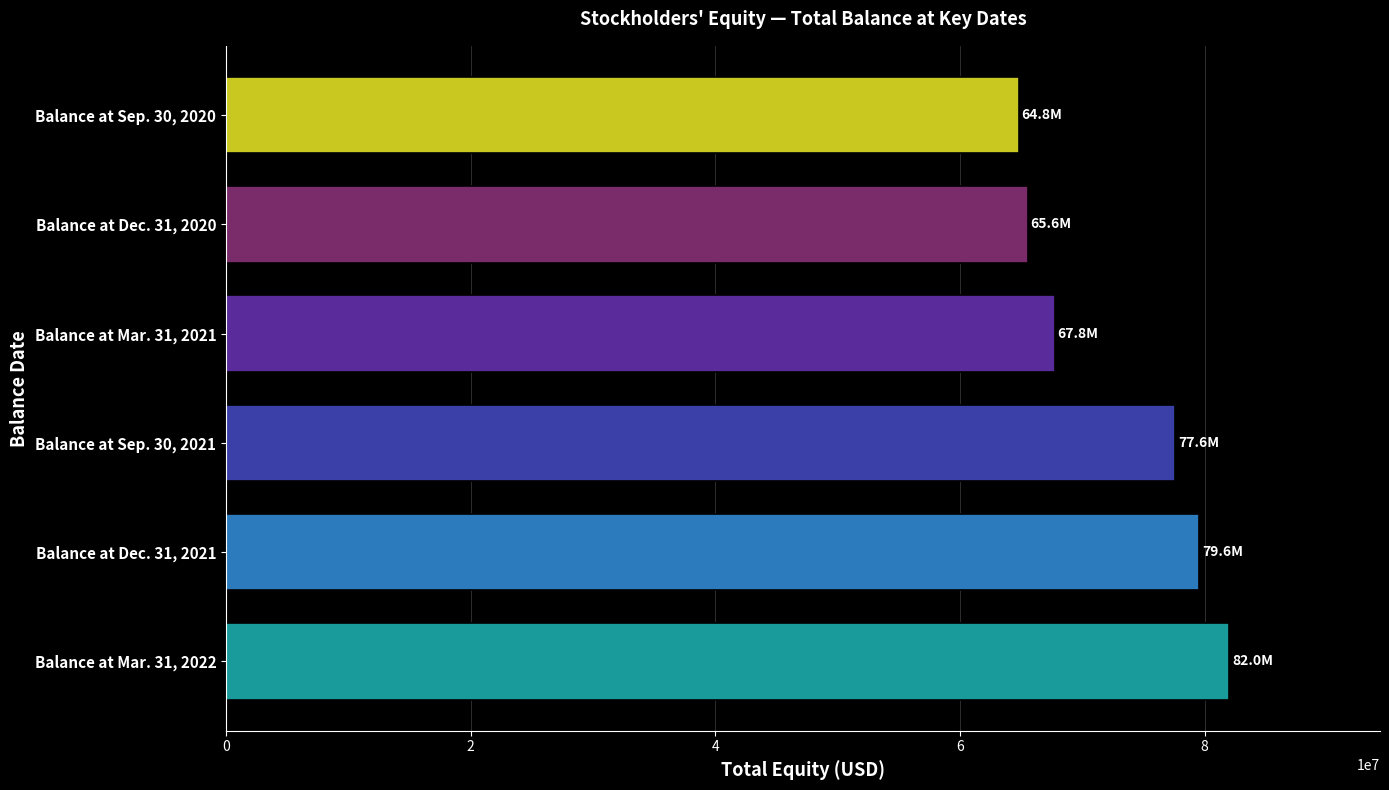

What is the average value?

72892002